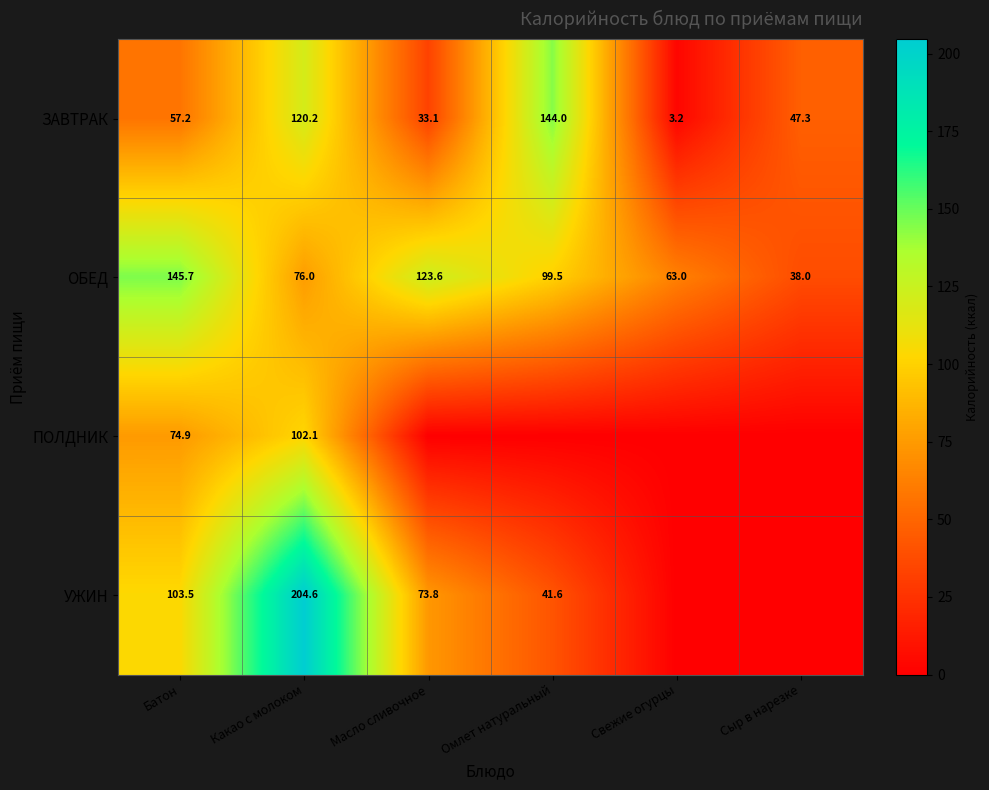

How many data points in ЗАВТРАК are above 57?

3